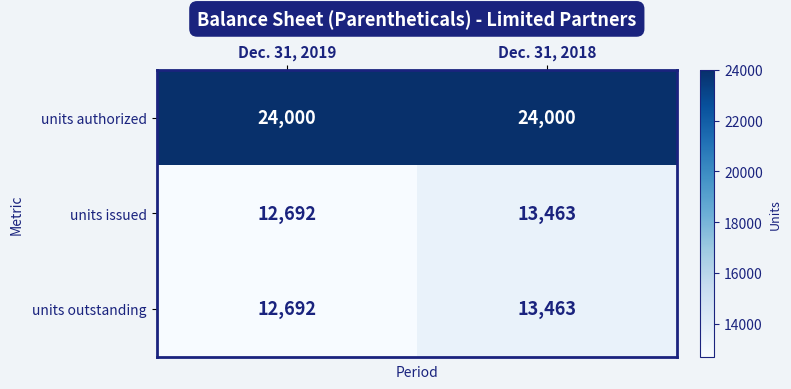

What is the total value across all series at Dec. 31, 2018?

50926